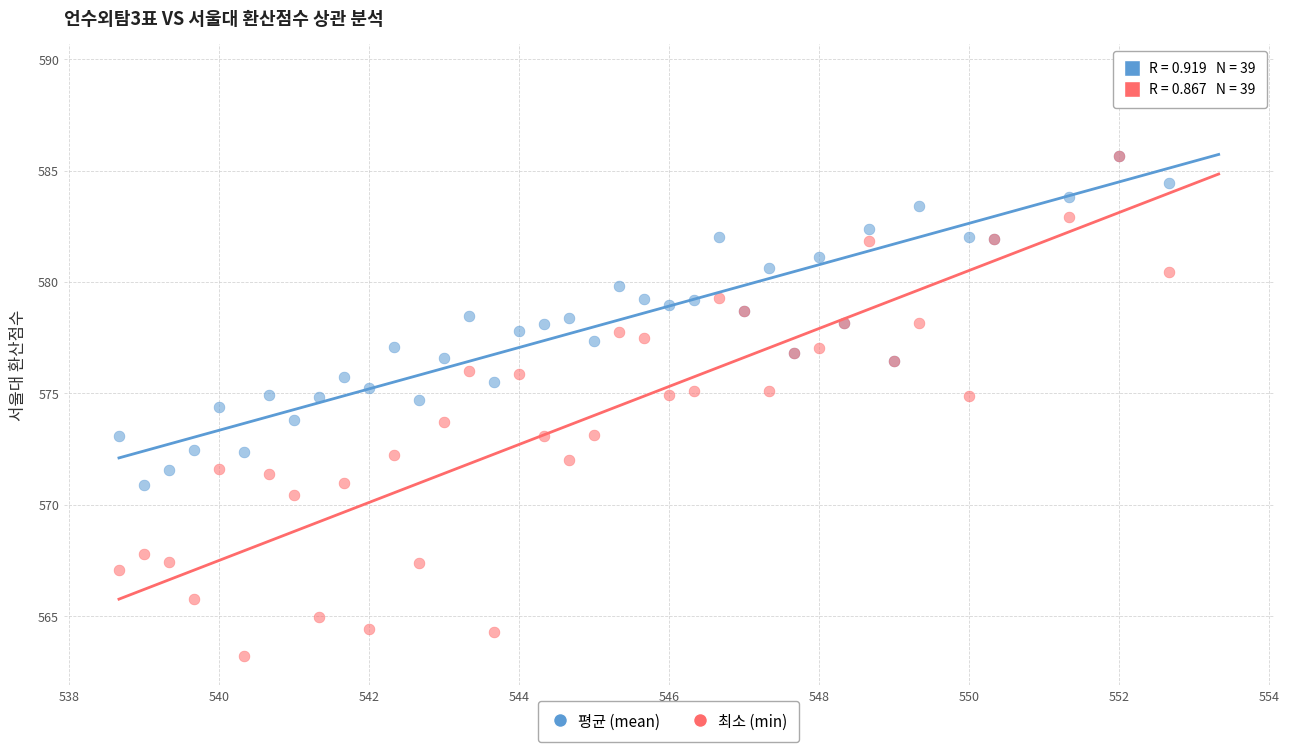

What are all the series names shown in the legend?

평균 (mean), 최소 (min)